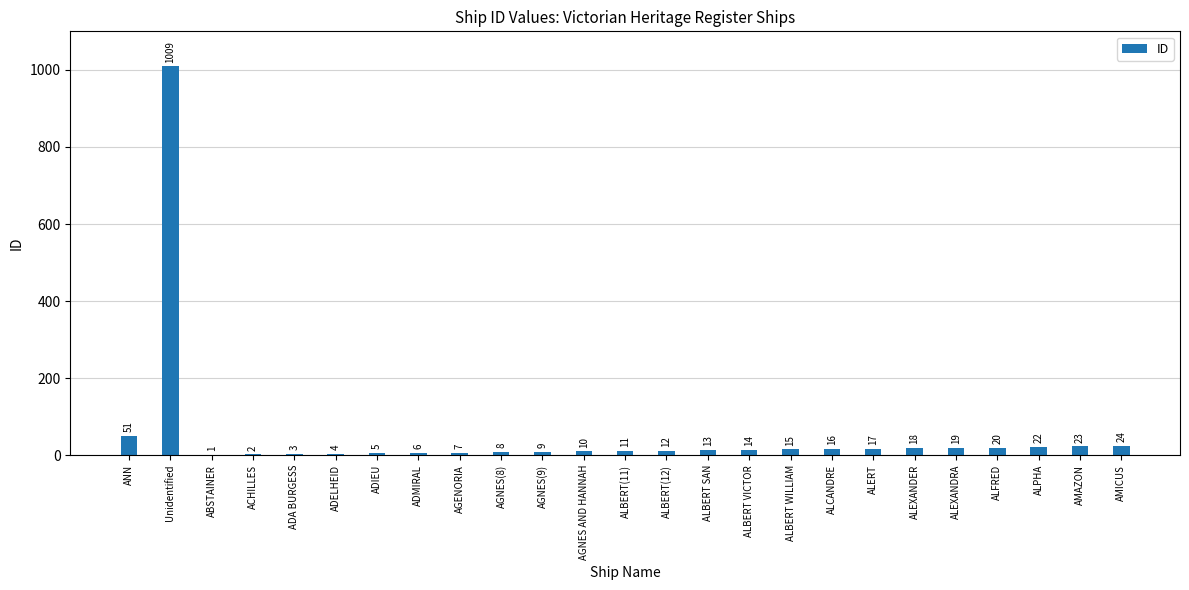

What is the change in value from AGNES(9) to ALBERT WILLIAM?

+6